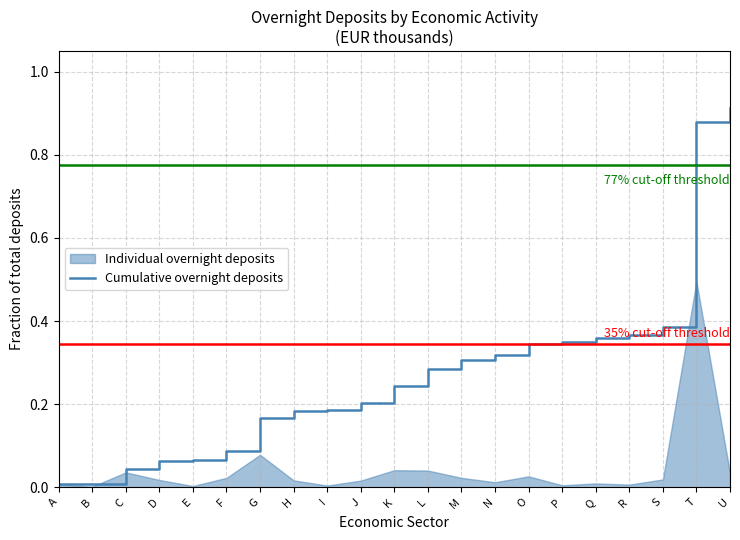

What is the value of the 6th point from the left?

0.1